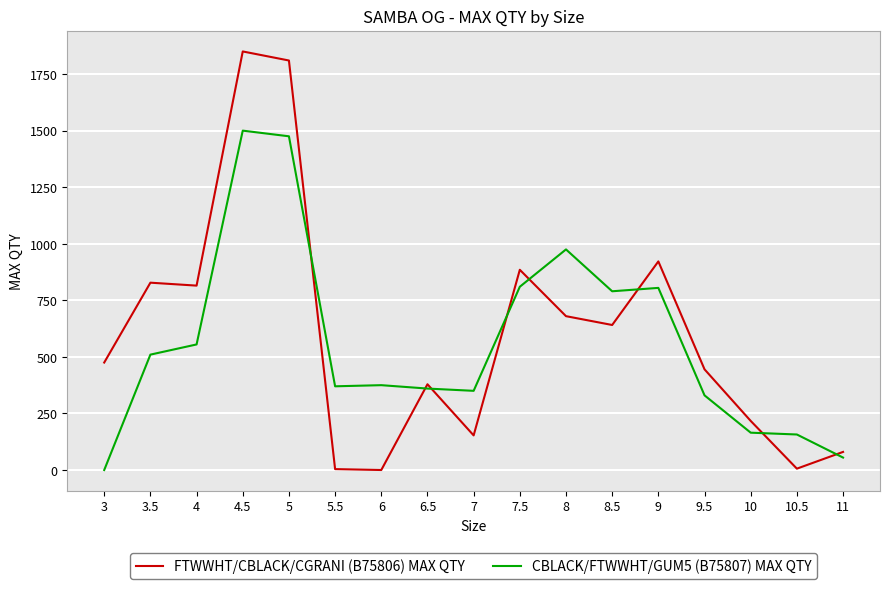

True or false: FTWWHT/CBLACK/CGRANI (B75806) MAX QTY has a value of 4 at 5.5.

True